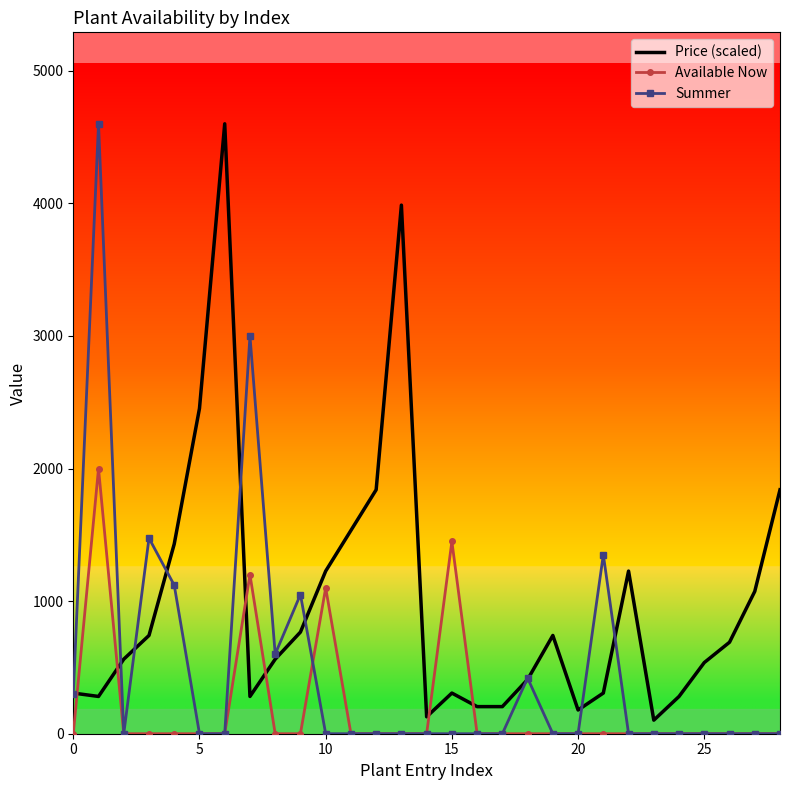

Which series has the largest total across all categories?

Price (scaled)